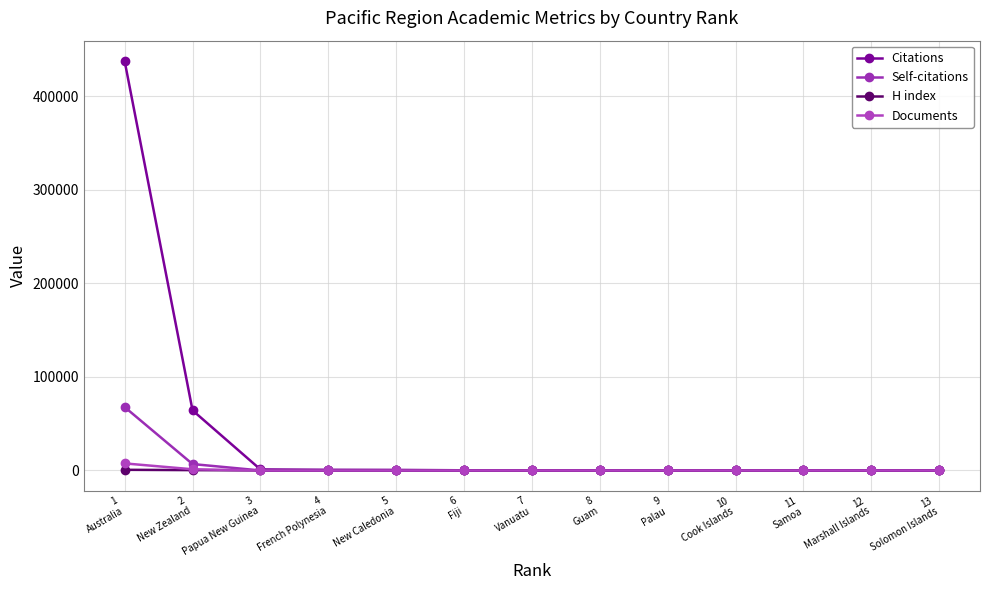

How many intersections are there between Citations and H index?

5